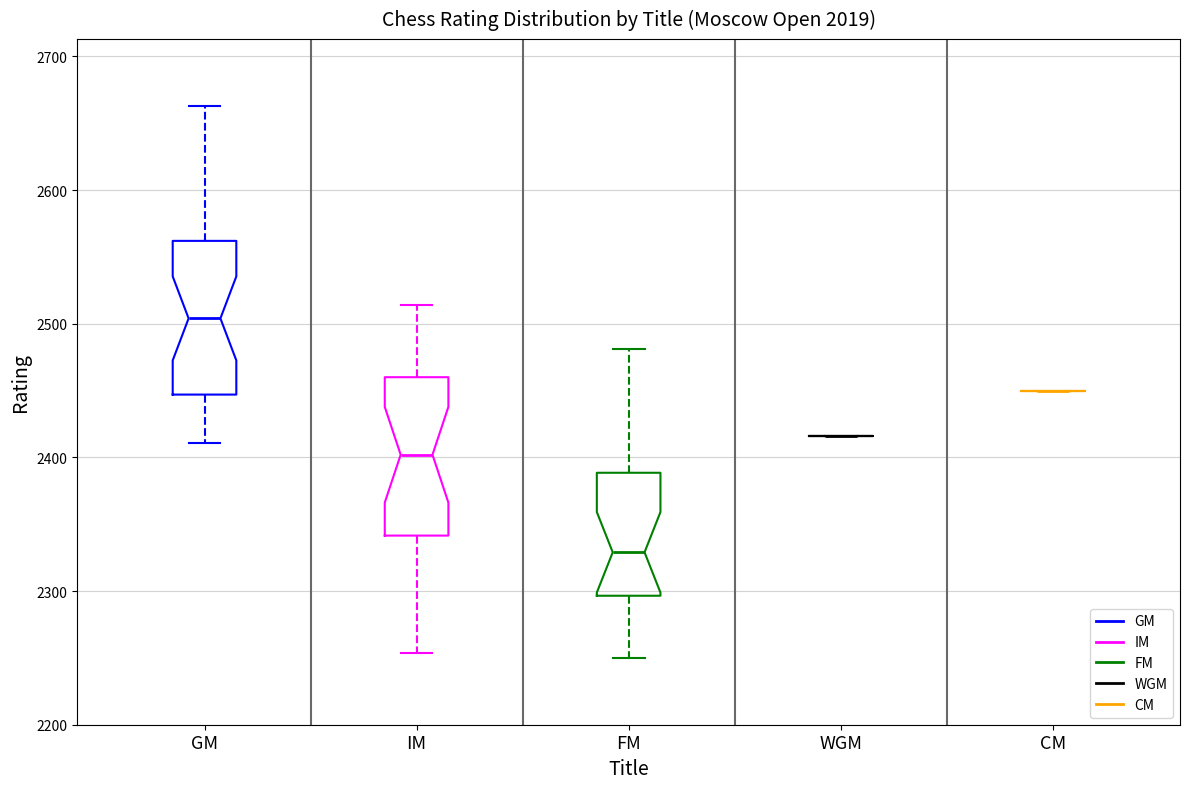

Reading left to right, transcribe this box plot: for each box, give where its median line is, the range the box spans, and where its two whiskers end, as read against the y-axis. The values are not printed on the chart, so give them approximately, as read against the axis.

GM: median 2500, box 2450 to 2560, whiskers 2410 to 2660
IM: median 2400, box 2340 to 2460, whiskers 2250 to 2510
FM: median 2330, box 2300 to 2390, whiskers 2250 to 2480
WGM: box collapsed to a line at 2420, whiskers 2420 to 2420
CM: box collapsed to a line at 2450, whiskers 2450 to 2450